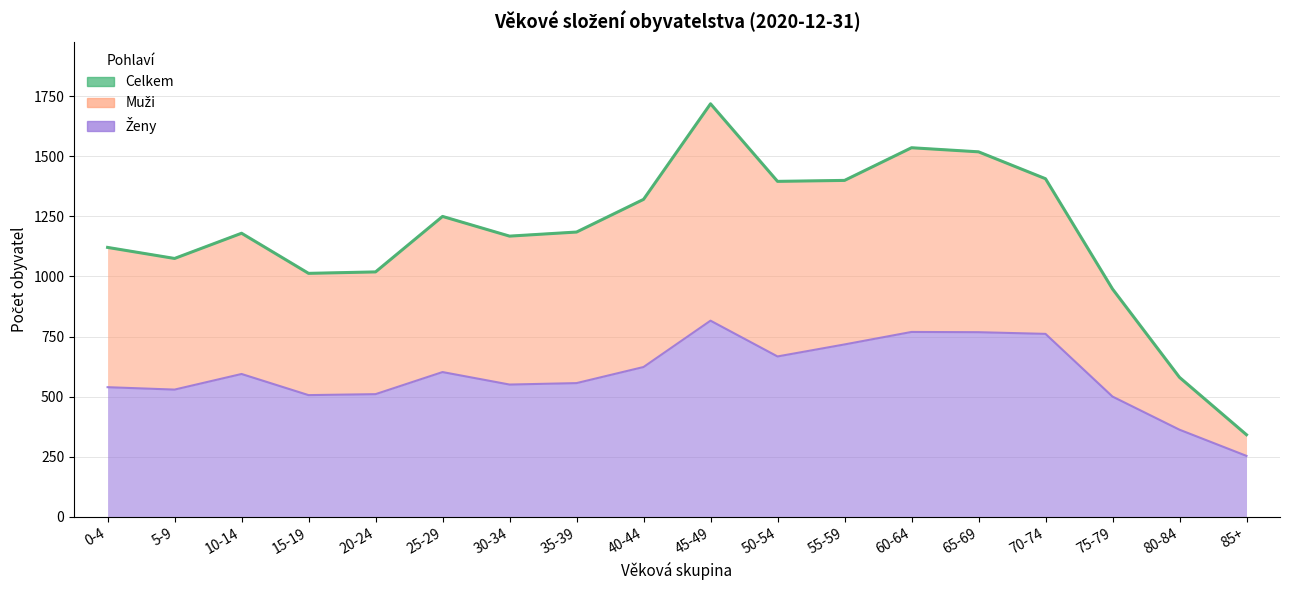

At which category is the sum across all series the highest?

45-49